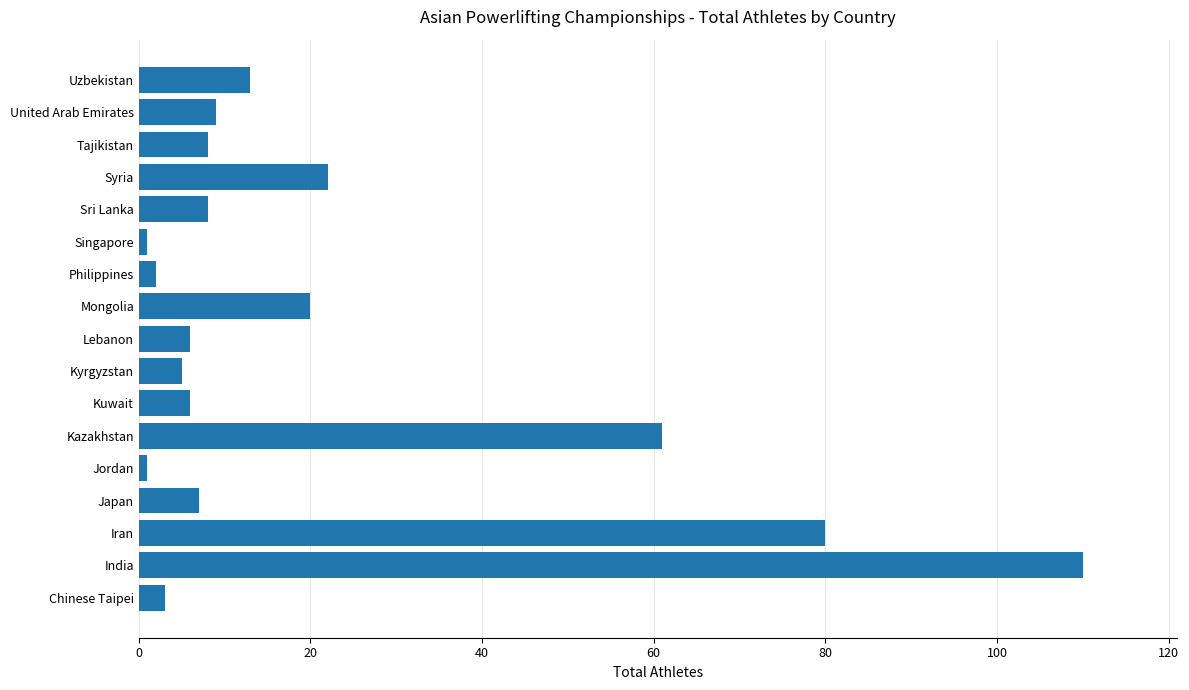

How many series are shown in this chart?

1